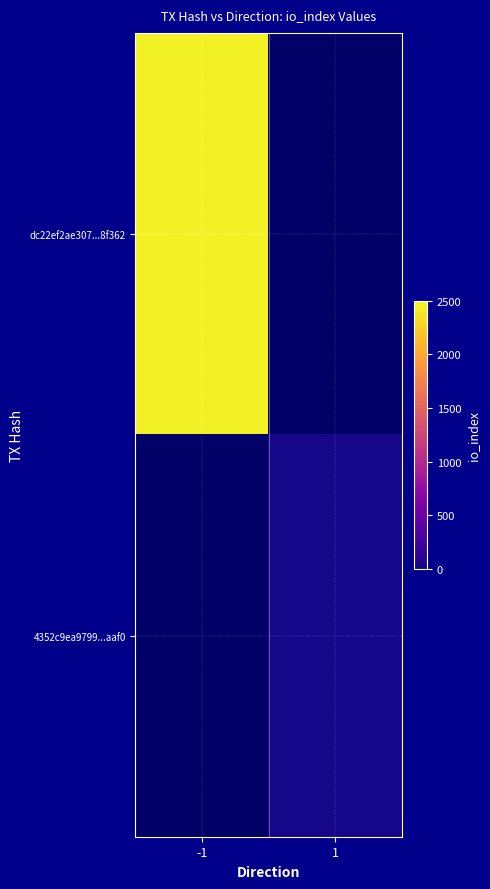

At which label is dc22ef2ae307...8f362 closest to 2457?

-1